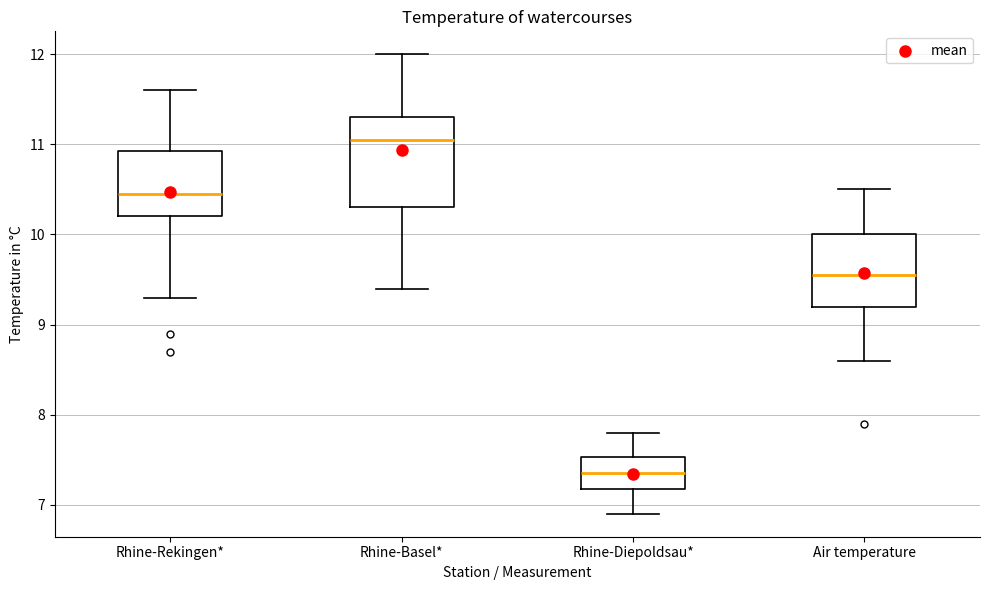

Which box's median line is the lowest?

Rhine-Diepoldsau*